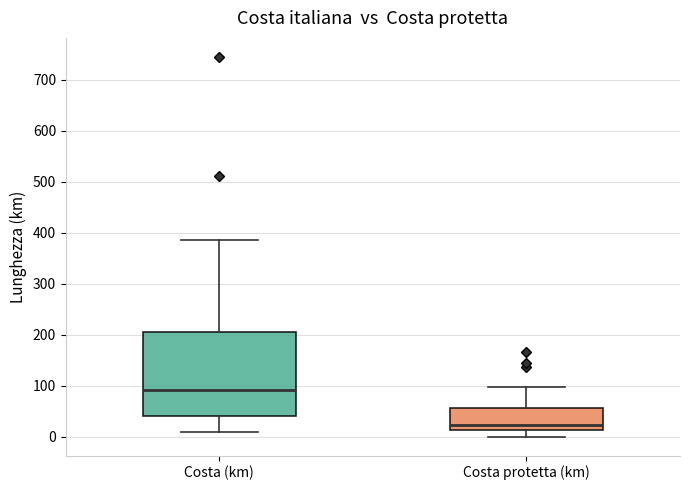

Reading left to right, transcribe this box plot: for each box, give where its median line is, the range the box spans, and where its two whiskers end, as read against the y-axis. The values are not printed on the chart, so give them approximately, as read against the axis.

Costa (km): median 90, box 40 to 210, whiskers 10 to 390
Costa protetta (km): median 20, box 10 to 60, whiskers 0 to 100